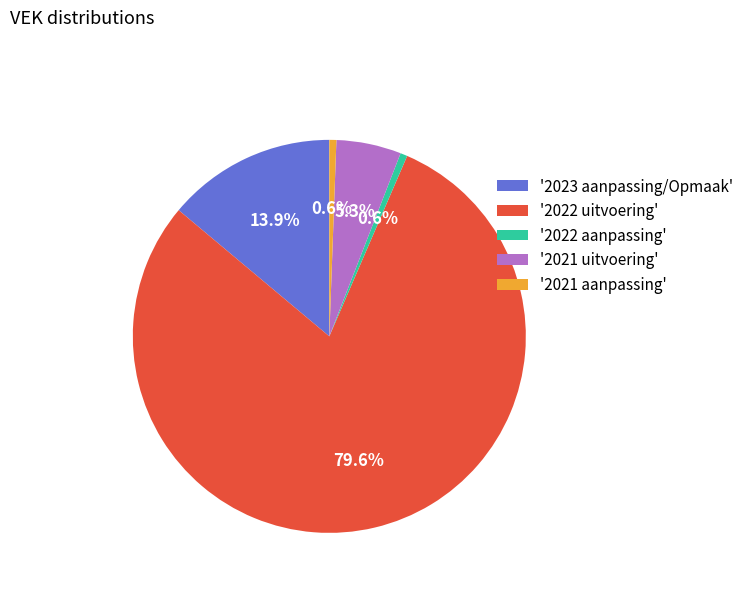

What is the ratio of the value at '2023 aanpassing/Opmaak' to the value at '2021 aanpassing'?

24.2